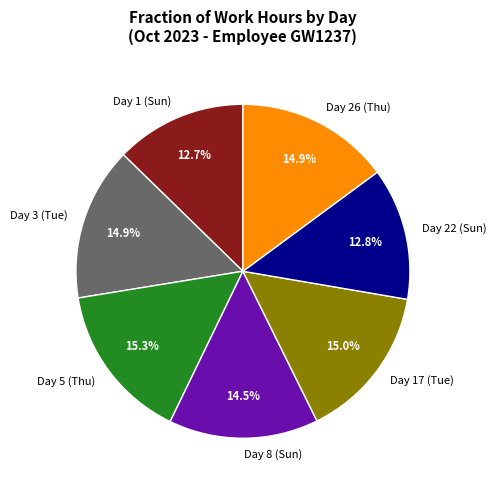

What portion of the pie excludes Day 1 (Sun)?

87.3%